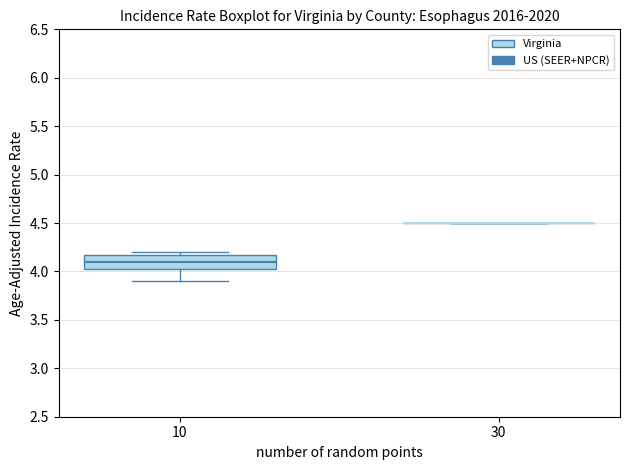

Reading left to right, transcribe this box plot: for each box, give where its median line is, the range the box spans, and where its two whiskers end, as read against the y-axis. The values are not printed on the chart, so give them approximately, as read against the axis.

10: median 4.10, box 4.05 to 4.20, whiskers 3.90 to 4.20 (just above the box's upper edge)
30: box collapsed to a line at 4.50, whiskers 4.50 to 4.50